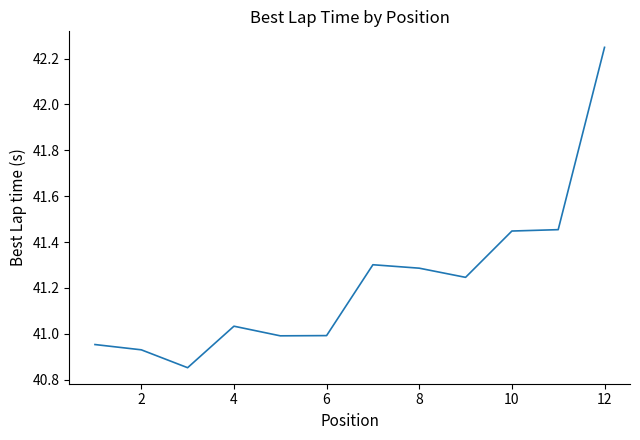

What is the difference between the maximum and minimum values?

1.4